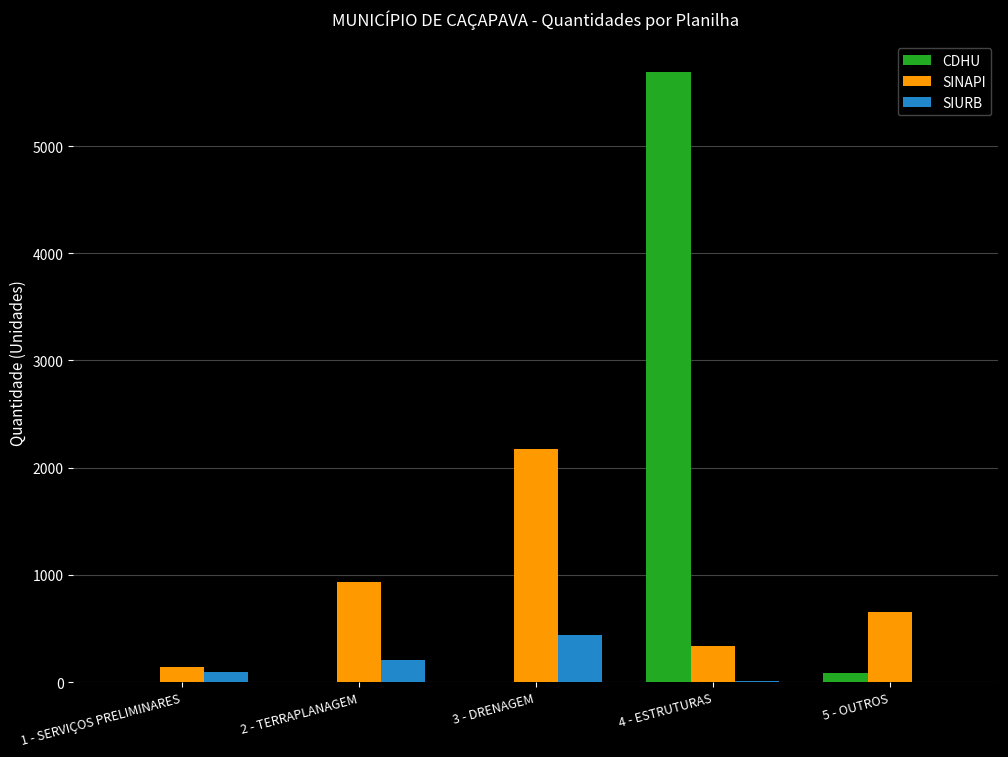

At which category is the sum across all series the highest?

4 - ESTRUTURAS